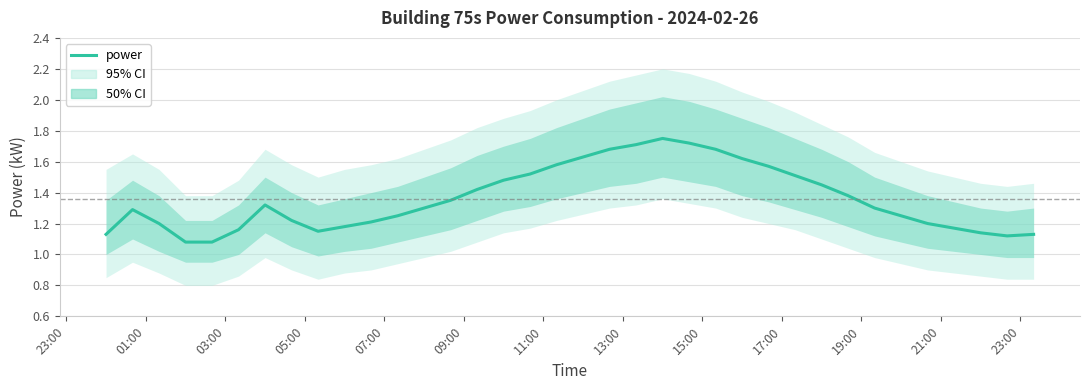

What is the greatest value displayed?

1.8